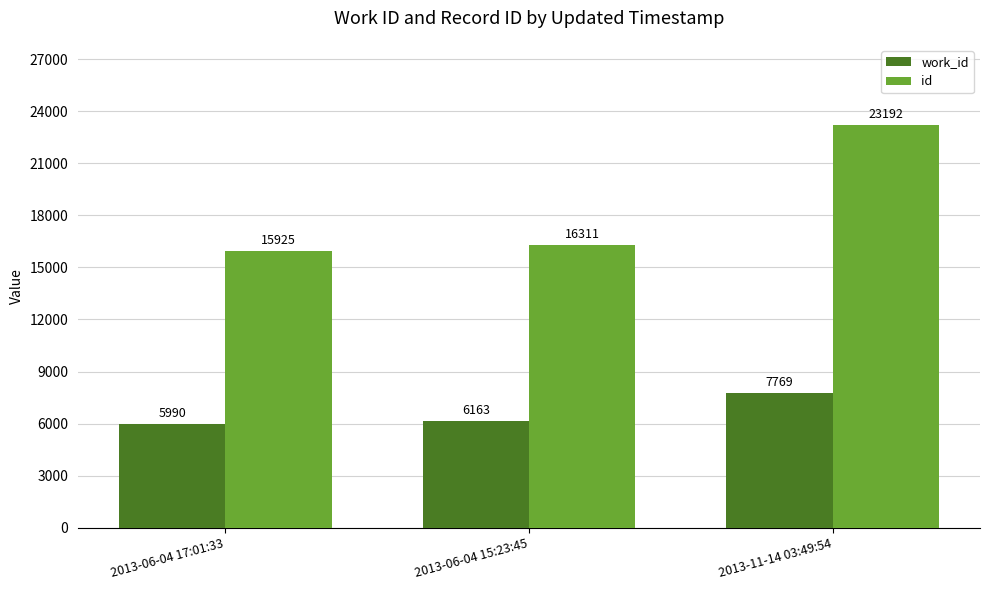

What is the spread (max minus min) of values at 2013-11-14 03:49:54?

15423